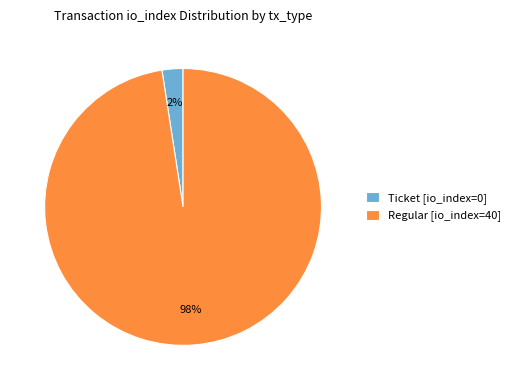

What percentage is the Regular [io_index=40] slice, to the nearest percent?

98%